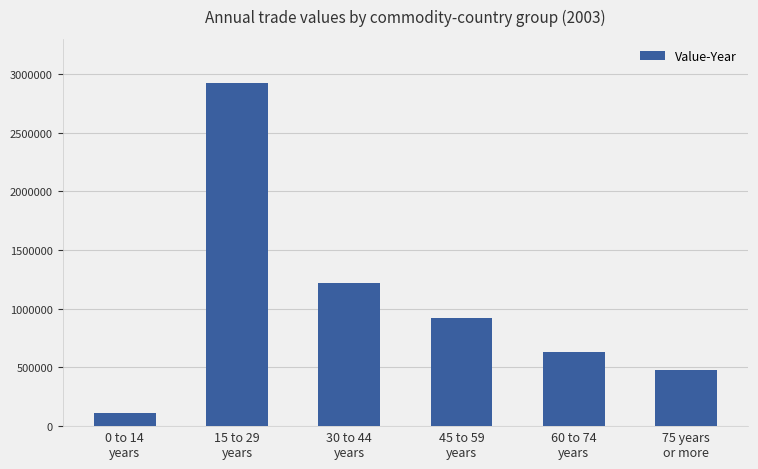

What is the minimum value shown in the chart?

112980